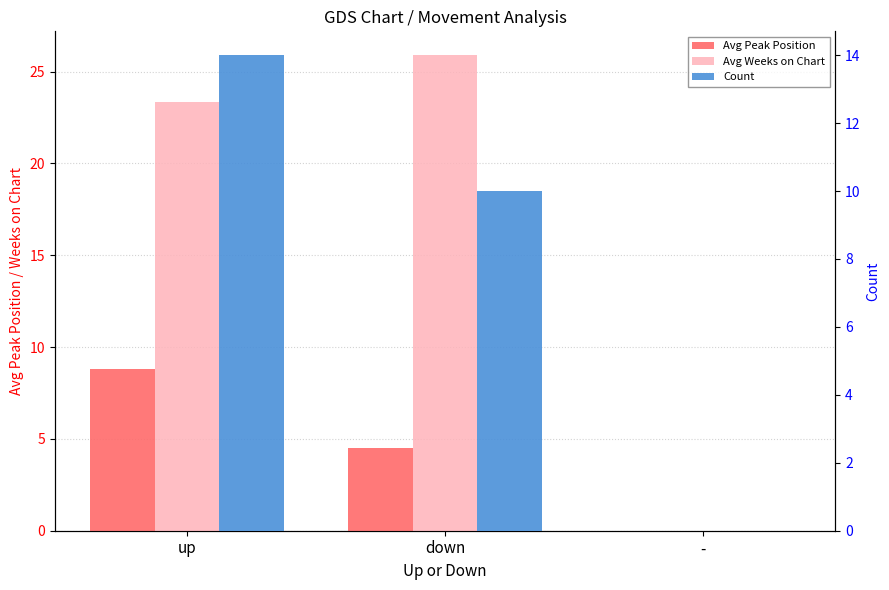

What is the total value across all series at up?

46.1